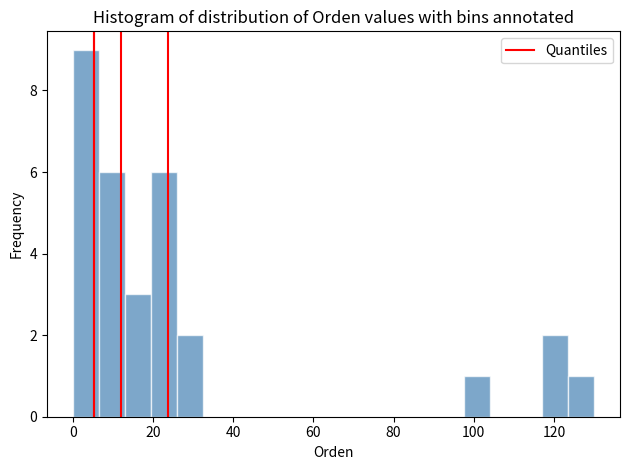

Read against the x-axis, roughly where is the centre of the tallest bar?

4